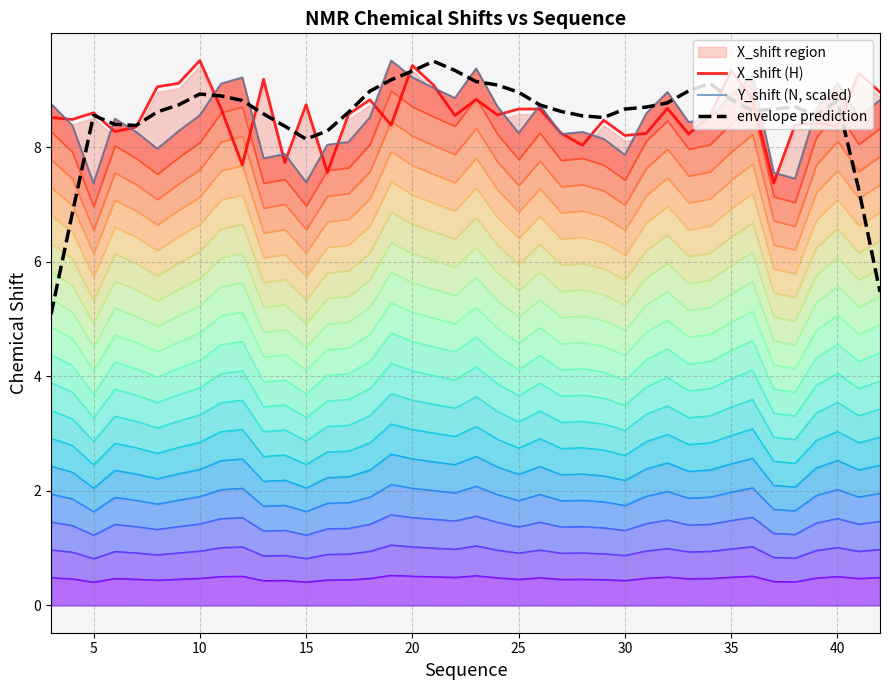

How many times do X_shift (H) and envelope prediction cross each other?

12